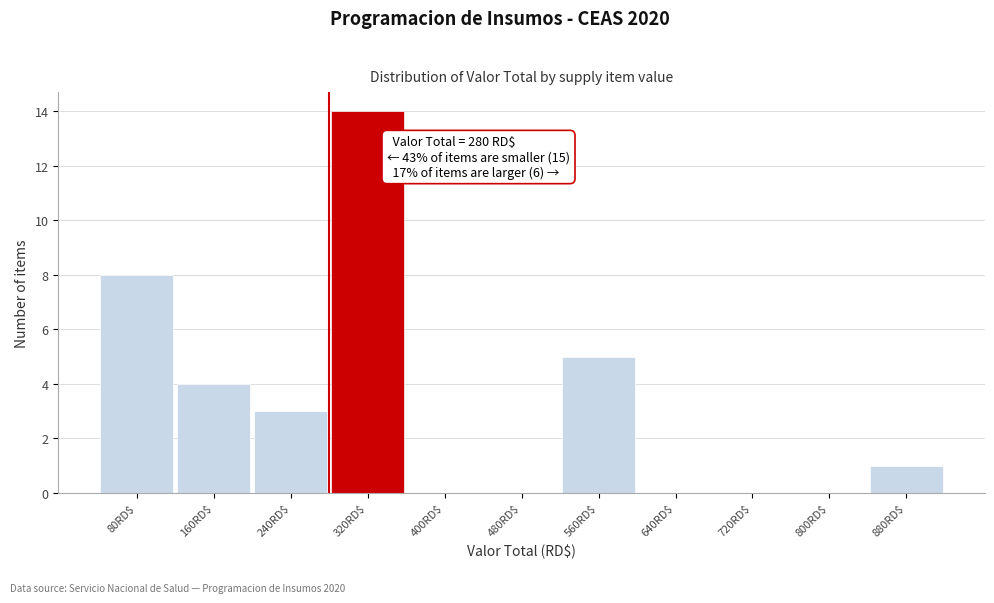

Over which range of the x-axis is the bar tallest?

280 to 360